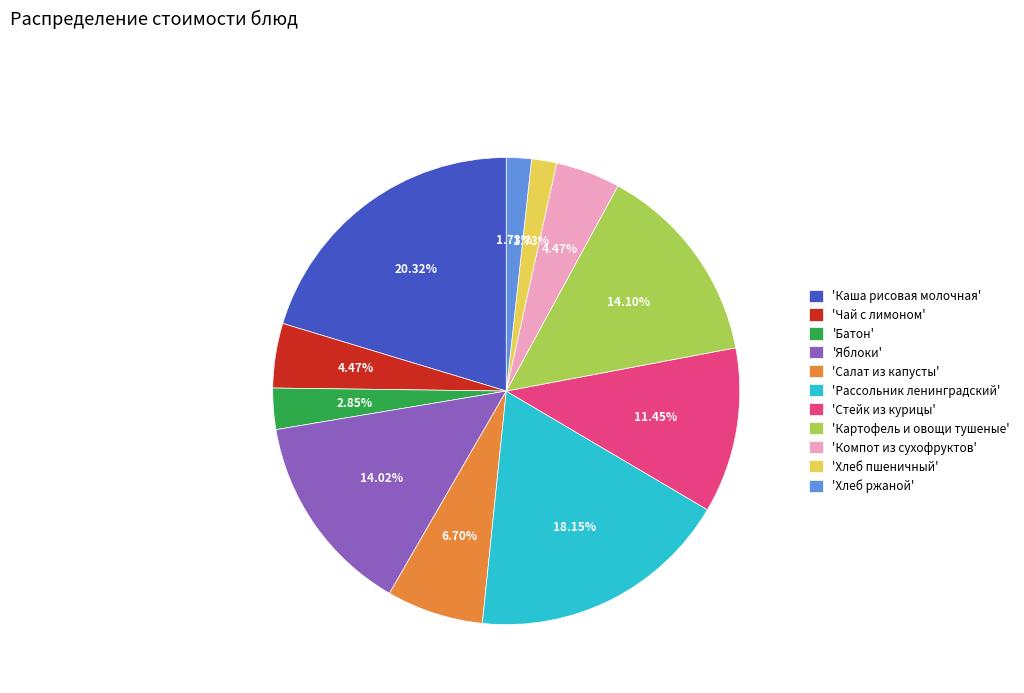

What is the ratio of the value at 'Стейк из курицы' to the value at 'Салат из капусты'?

1.7